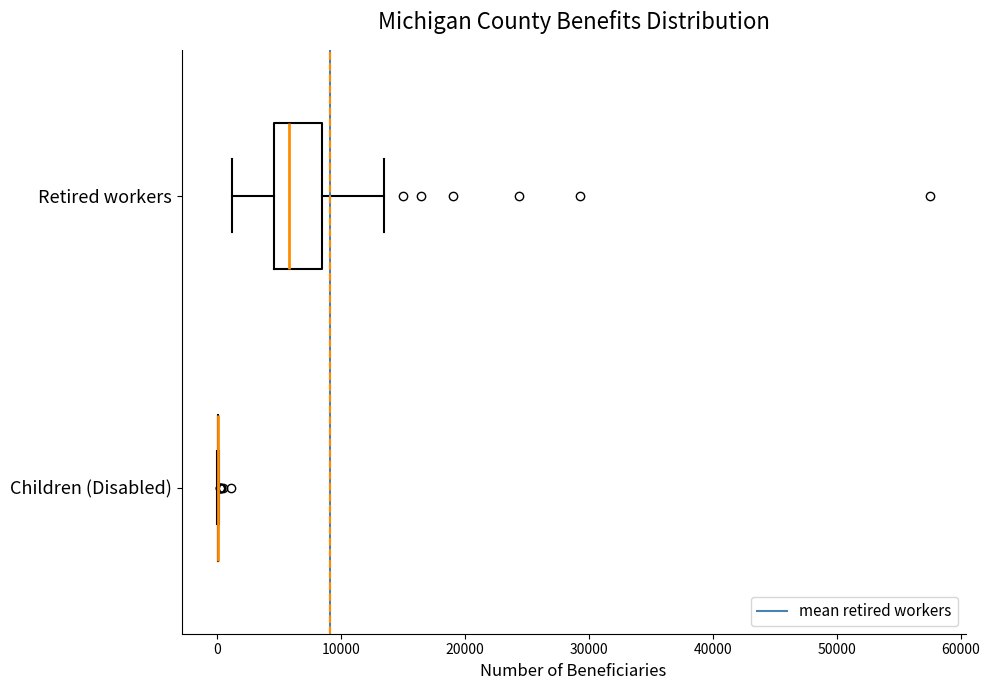

Reading bottom to top, transcribe this box plot: for each box, give where its median line is, the range the box spans, and where its two whiskers end, as read against the x-axis. The values are not printed on the chart, so give them approximately, as read against the axis.

Children (Disabled): box collapsed to a line at 0, whiskers 0 to 0
Retired workers: median 6000, box 5000 to 8000, whiskers 1000 to 13000